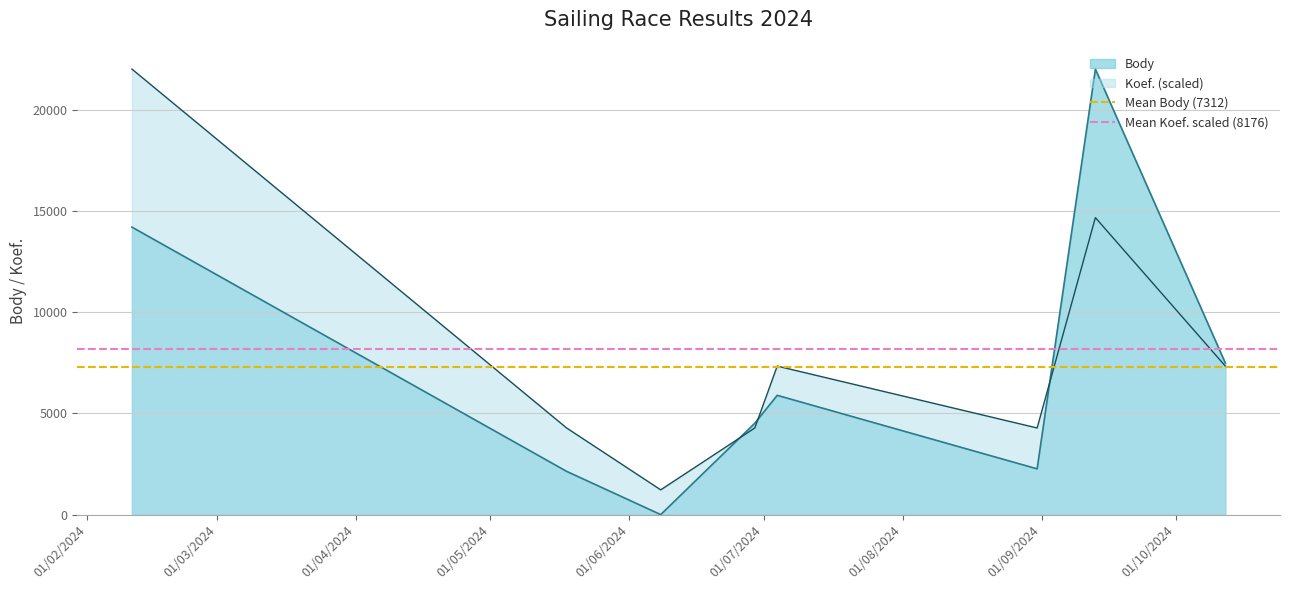

What is the maximum value for Body?

22007.0